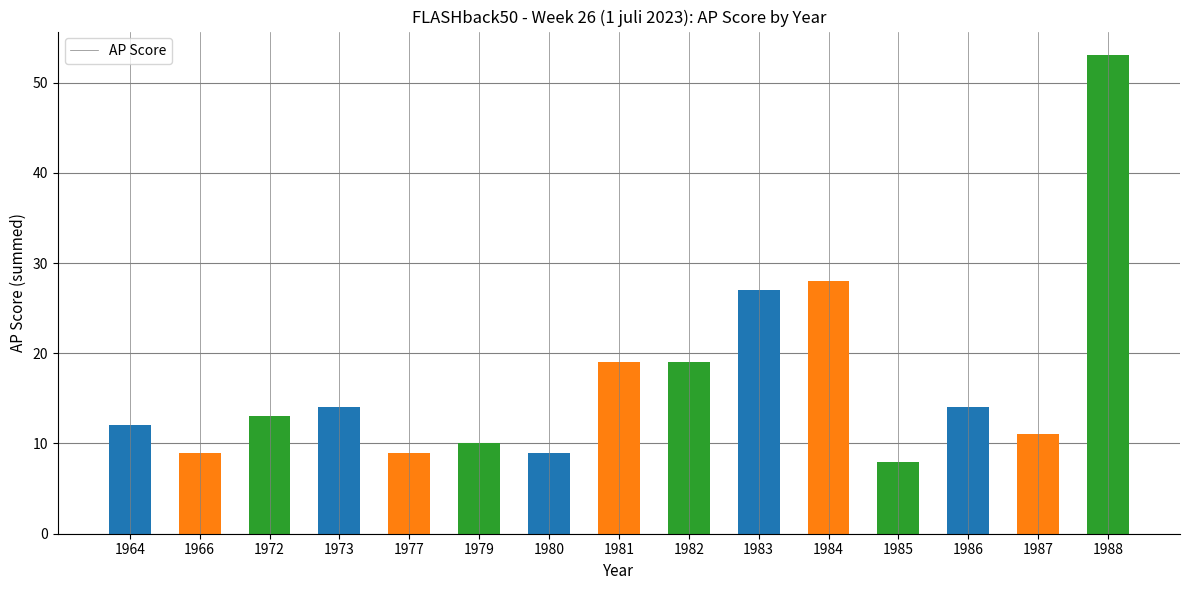

What is the ratio of the value at 1972 to the value at 1983?

0.5